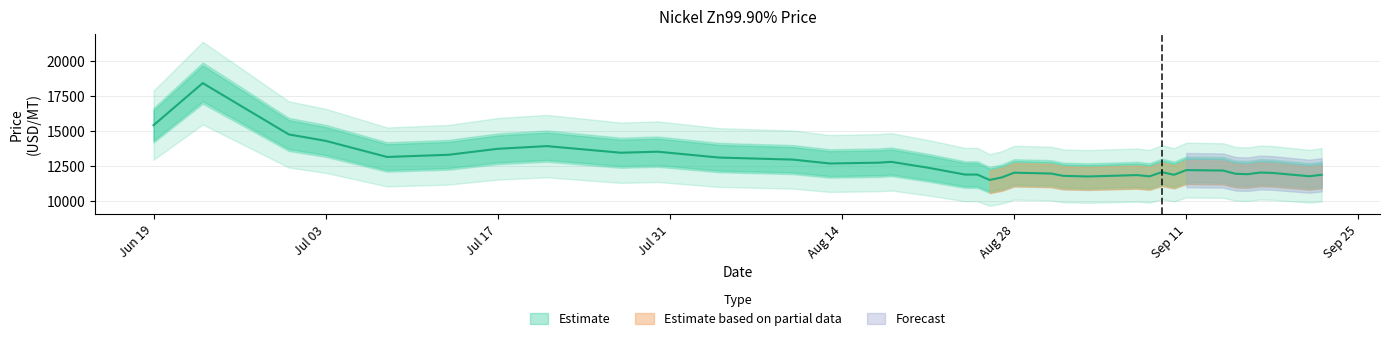

What is the ratio of the value at 2015.08.17 to the value at 2015.07.03?

0.9